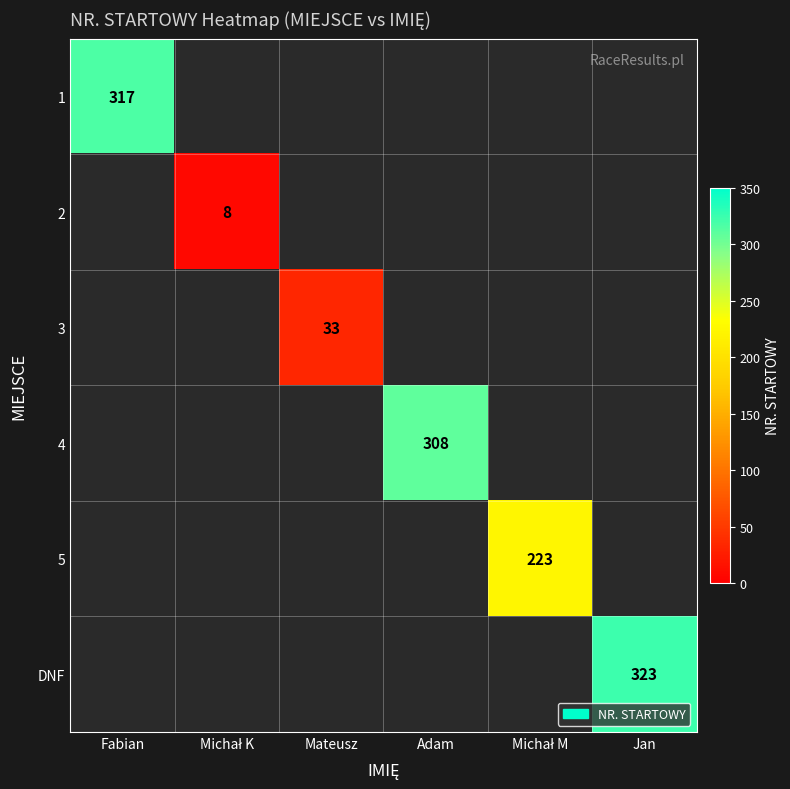

What is the minimum value shown in the chart?

8.0